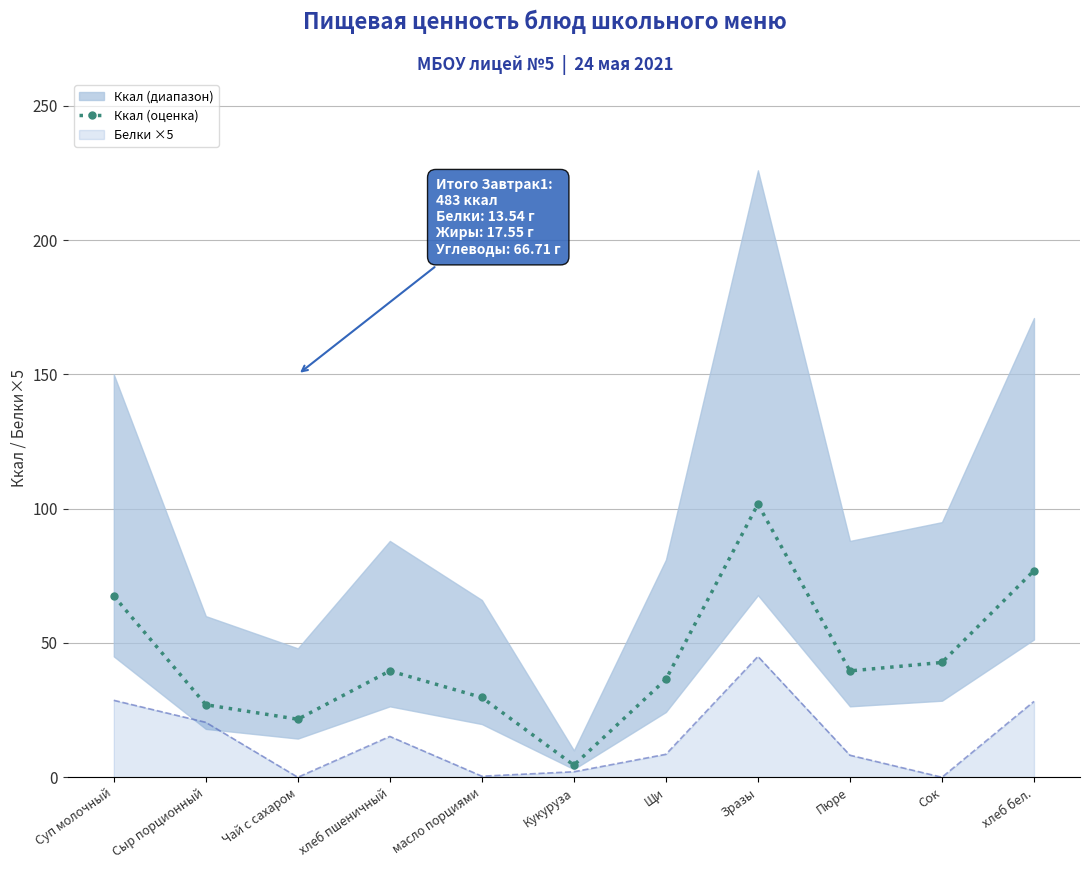

What is the label of the 5th point from the left?

масло порциями